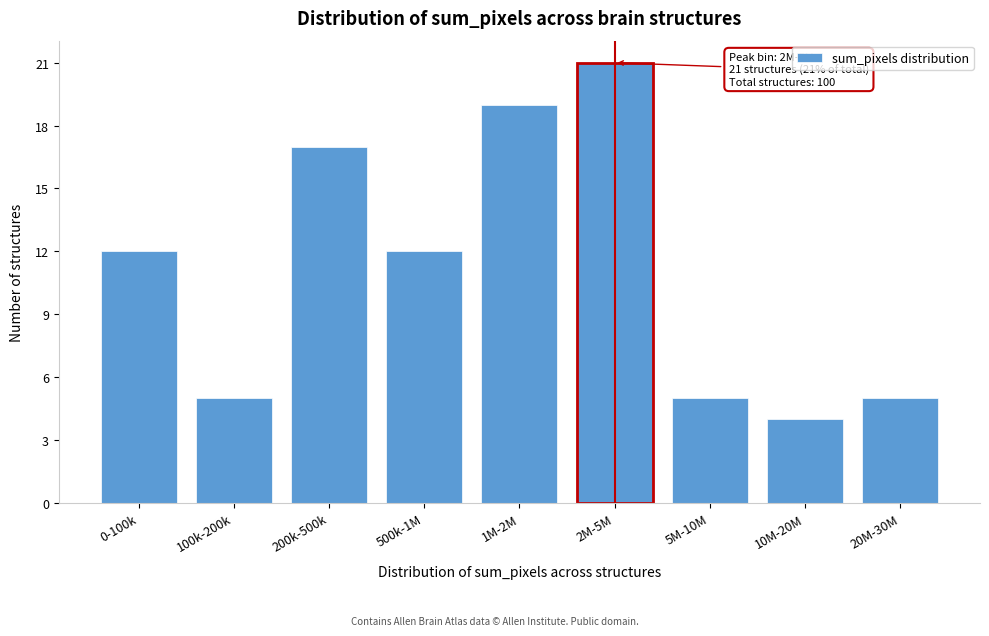

Reading left to right, what are all the values shown in this chart?

12	5	17	12	19	21	5	4	5